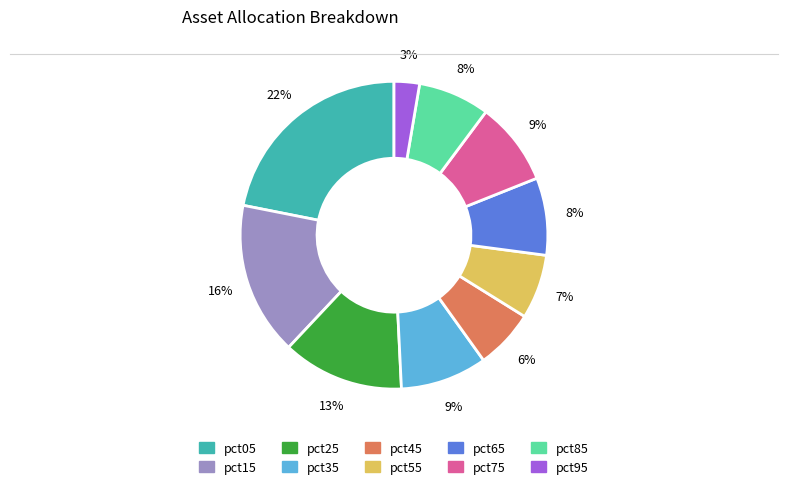

Count the number of slices in the pie.

10